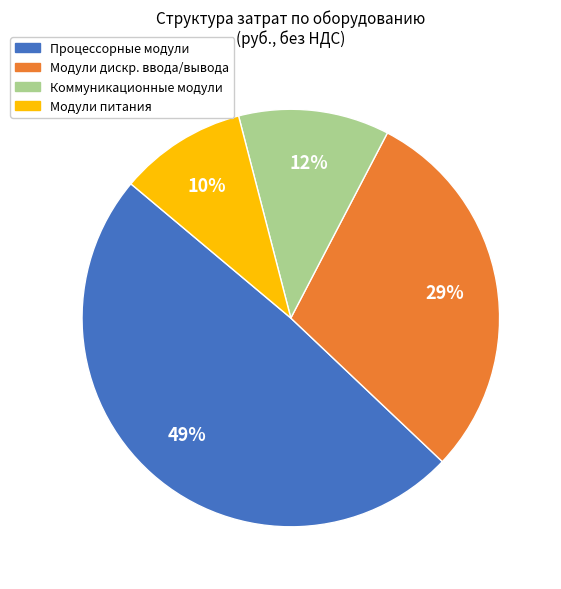

To the nearest percent, what is the average slice percentage?

25%